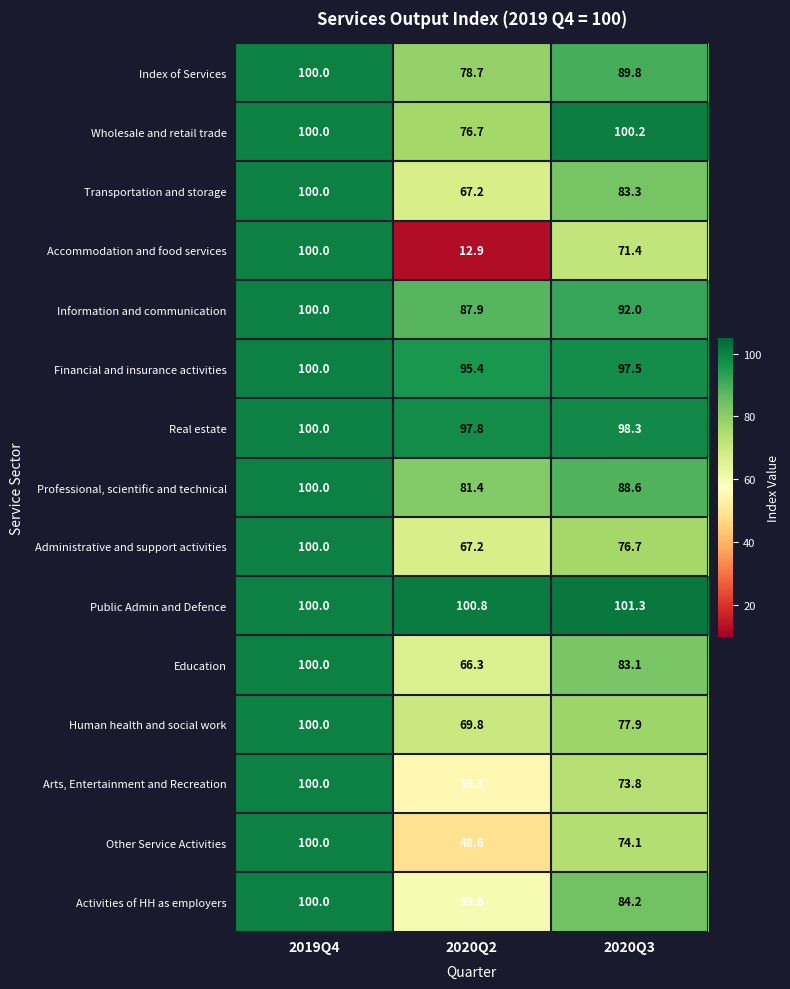

Count the number of data series in this chart.

15